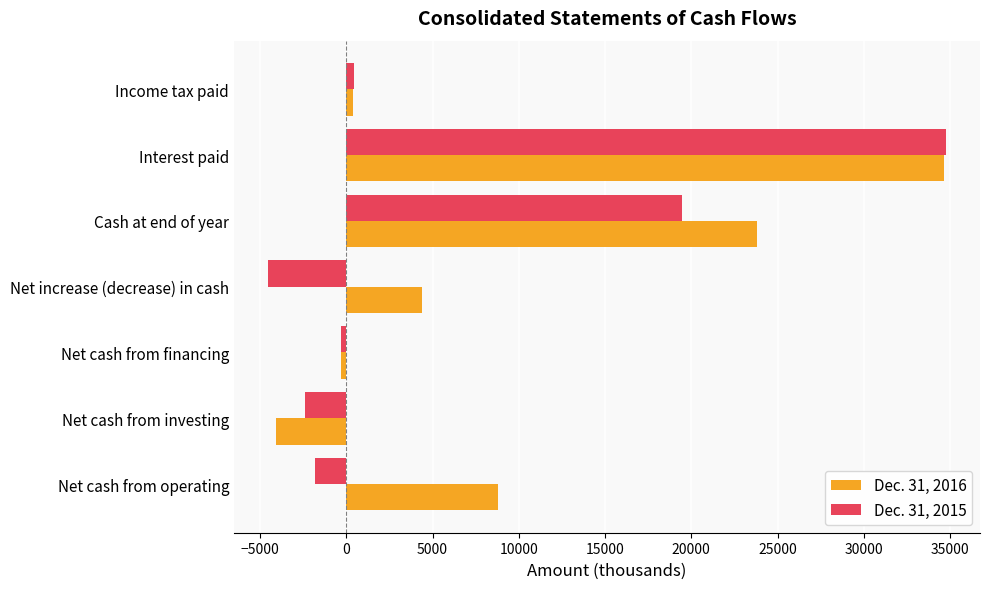

At which category is the sum across all series the highest?

Interest paid